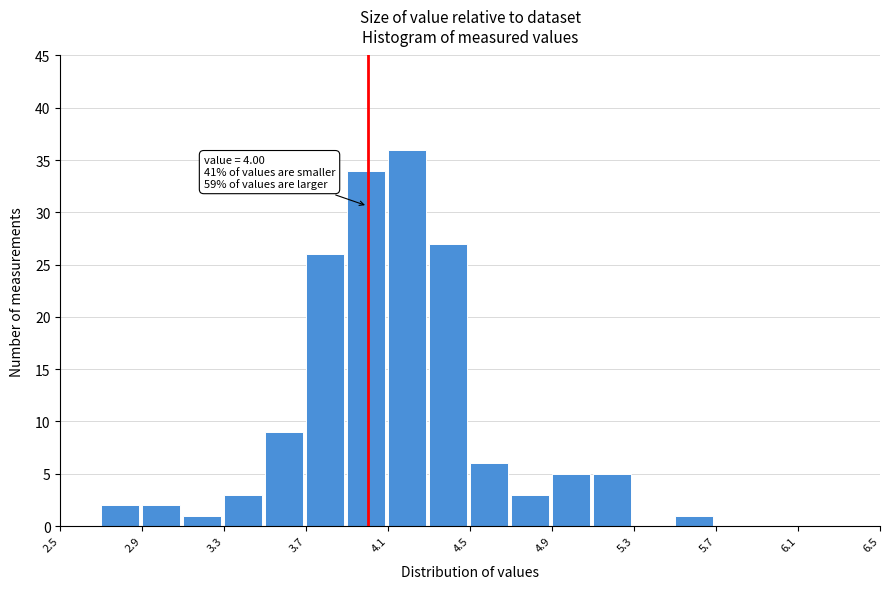

Which range on the x-axis has the tallest bar?

4.1 to 4.3